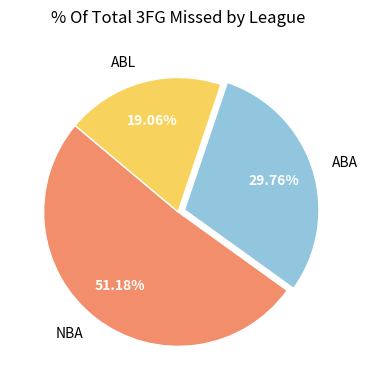

Count the number of slices in the pie.

3